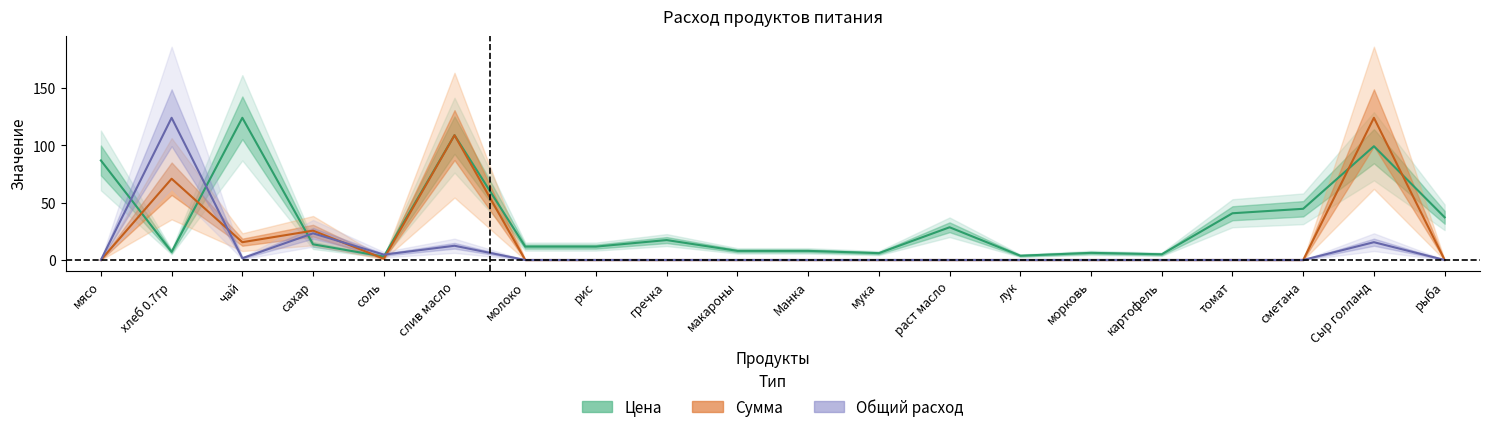

What is the total value across all series at хлеб 0.7гр?

201.9